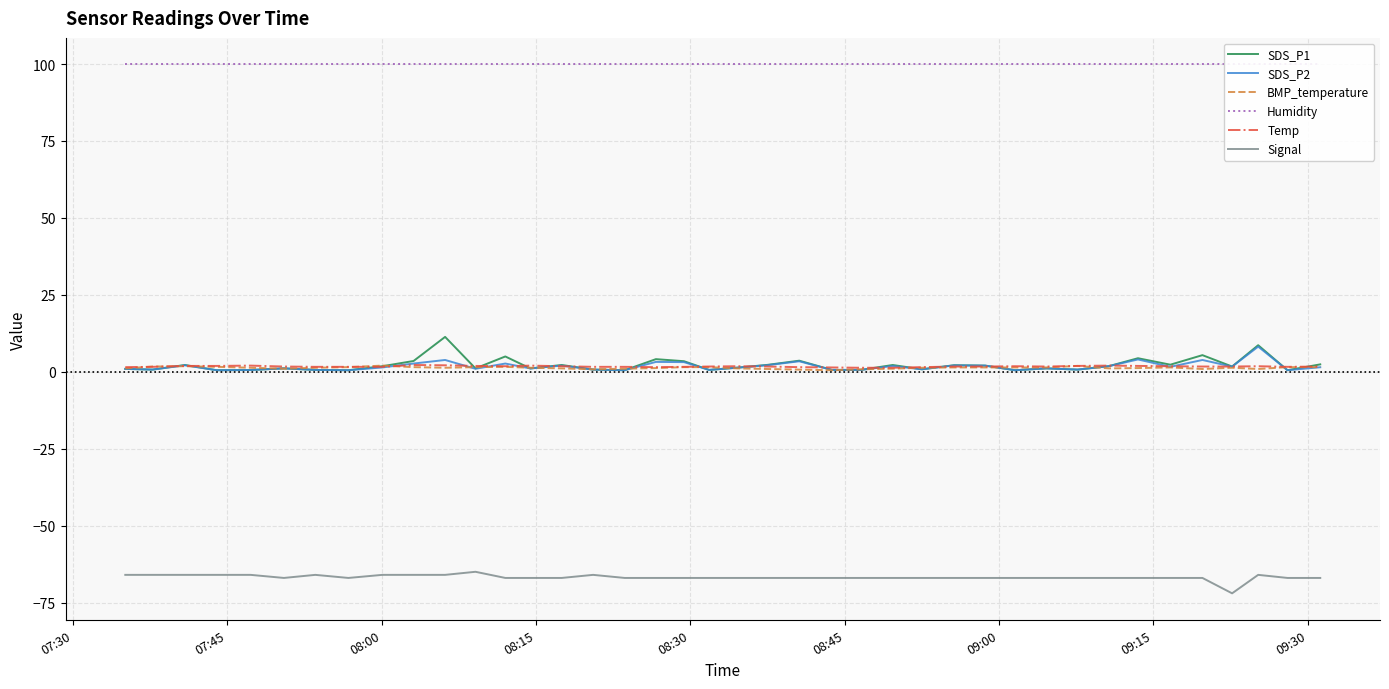

How many data points does each series have?

40